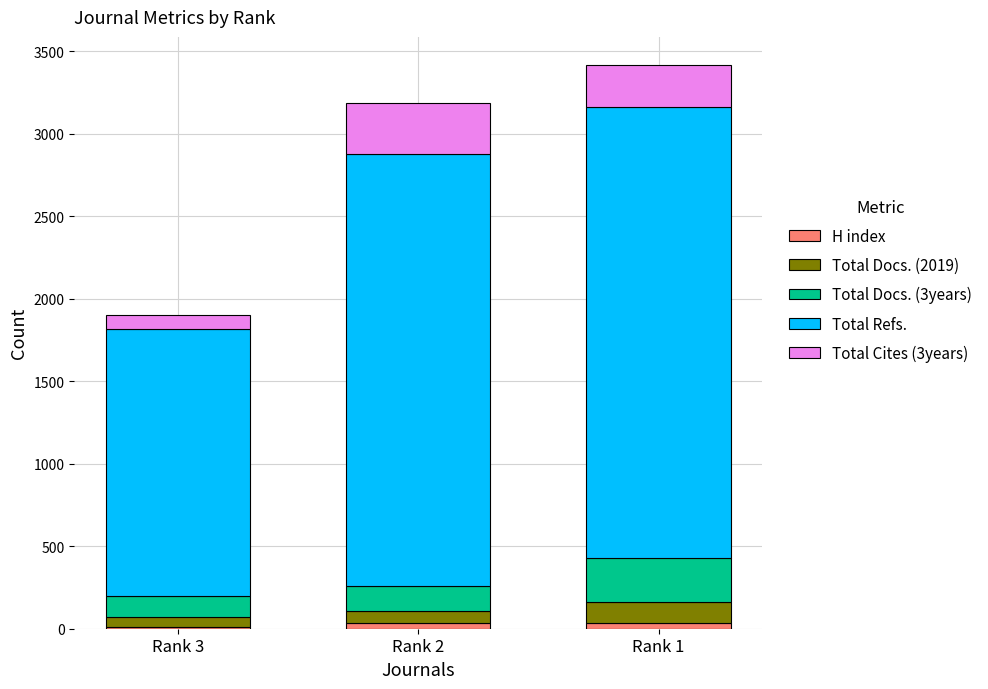

What is the sum of all H index values?

82